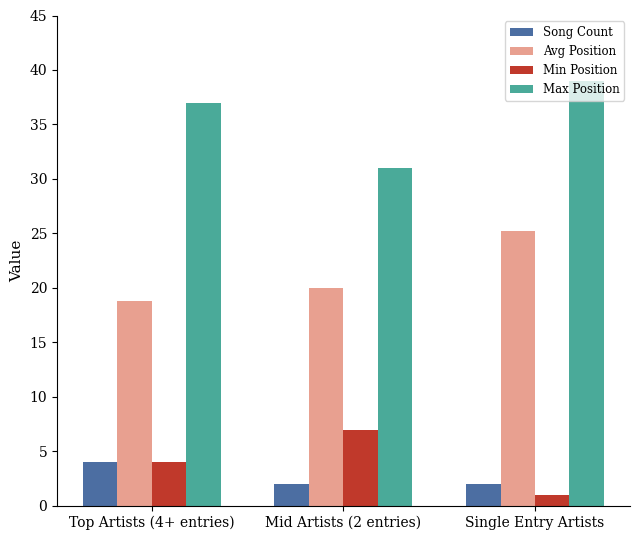

What is the greatest value displayed?

39.0